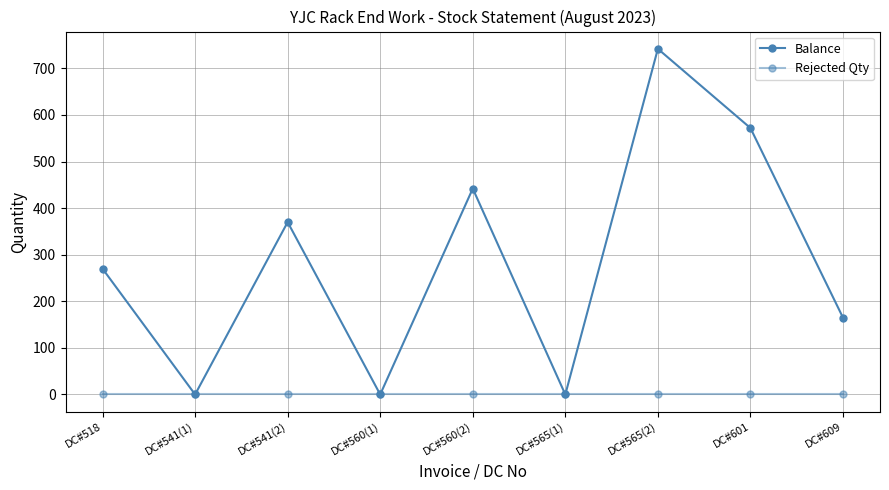

Does the chart have visible grid lines?

Yes